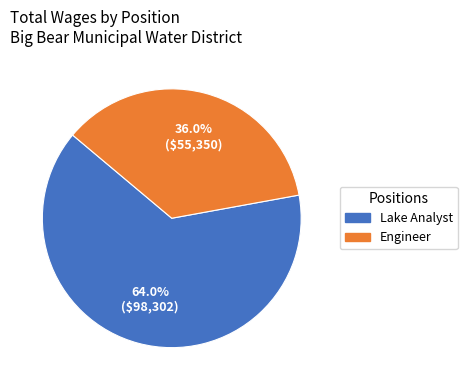

Which slice is the smallest?

Engineer